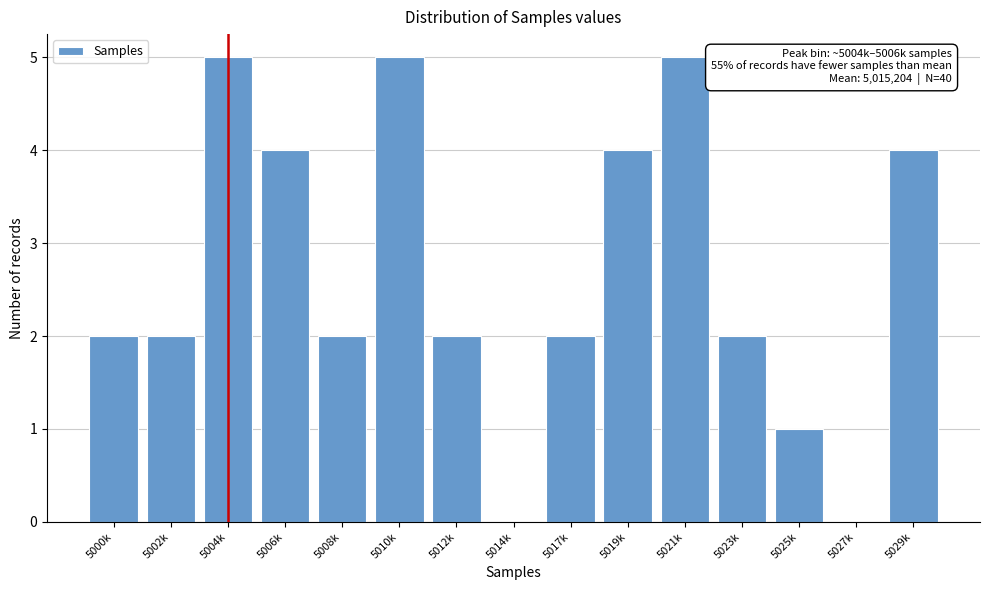

Reading left to right, list all the values displayed in this chart.

5000k=2	5002k=2	5004k=5	5006k=4	5008k=2	5010k=5	5012k=2	5014k=0	5017k=2	5019k=4	5021k=5	5023k=2	5025k=1	5027k=0	5029k=4